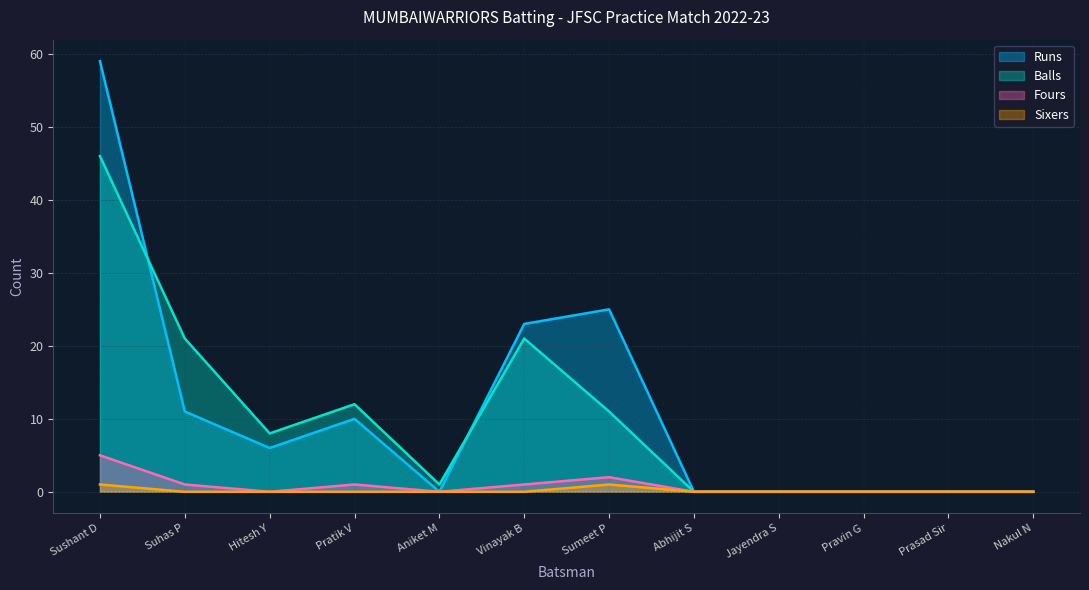

Which series has the widest spread of values?

Runs